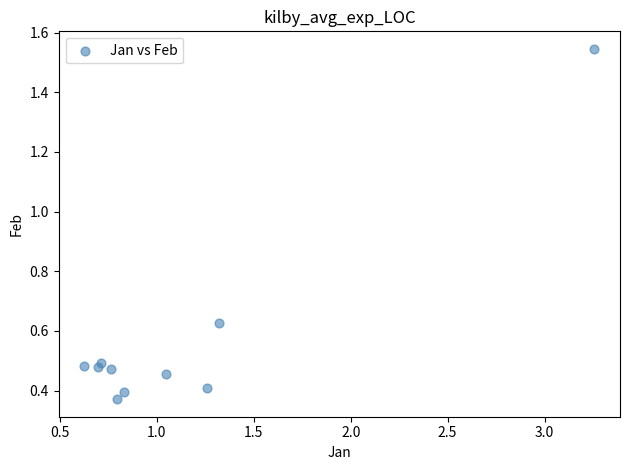

What is the range of Y values (max minus min)?

1.2